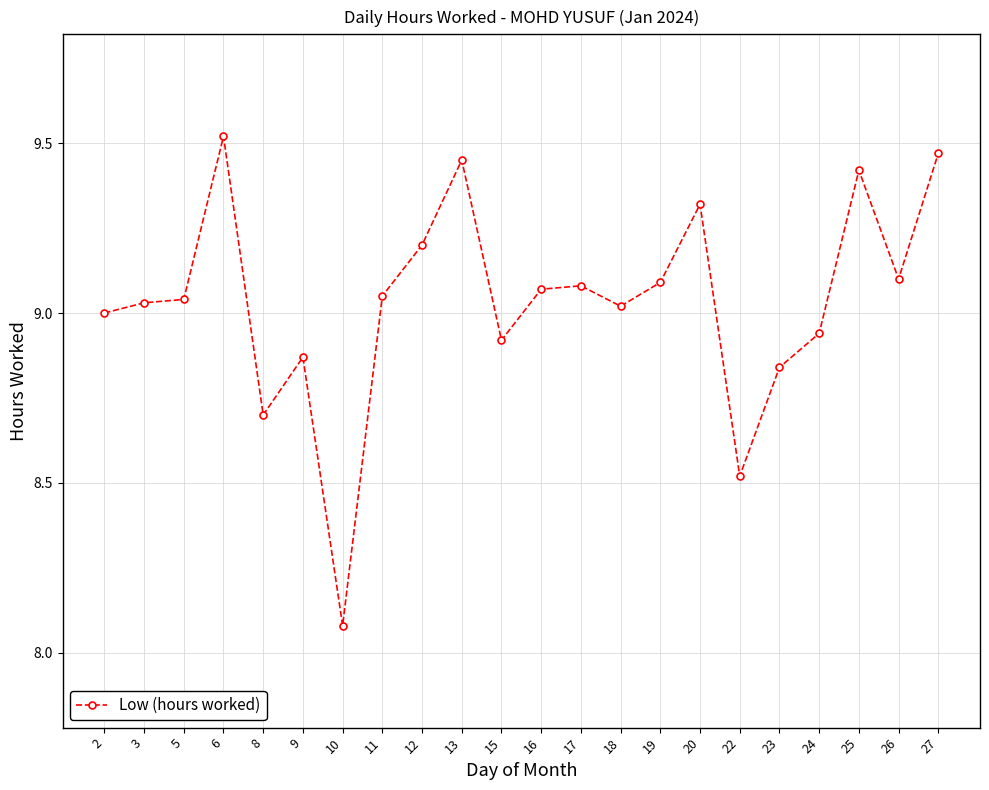

Is it true that the value at 6 is 3.5?

False